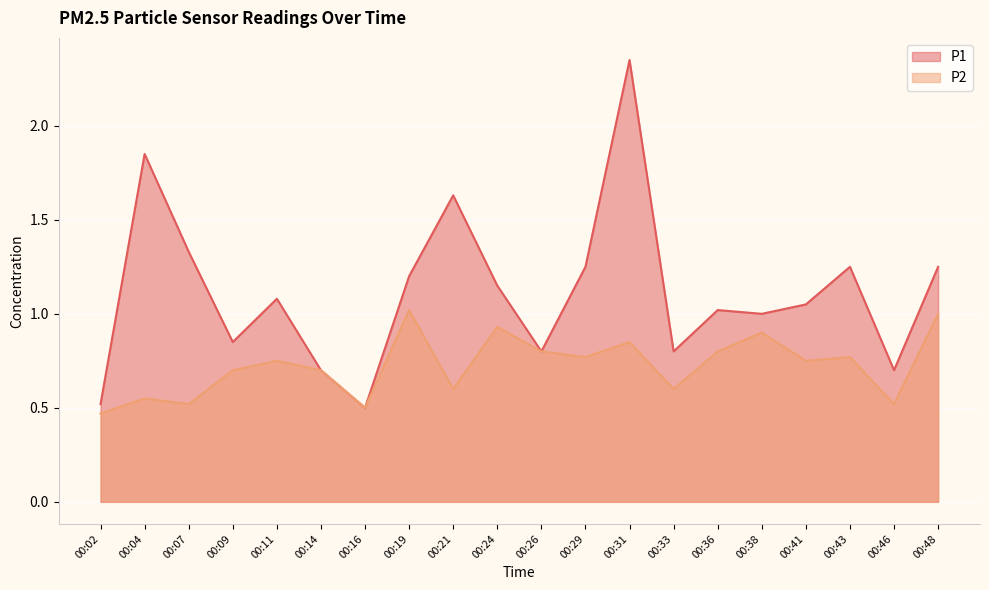

Which series has the largest total across all categories?

P1